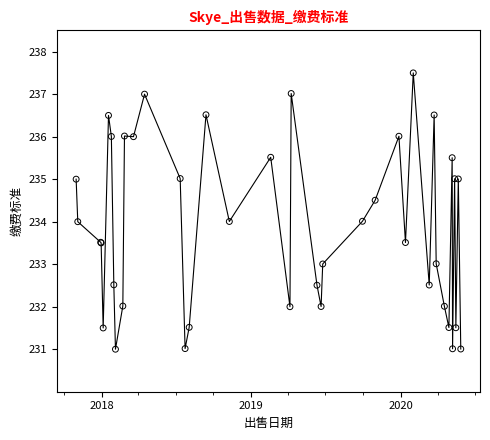

What is the minimum value shown in the chart?

231.0